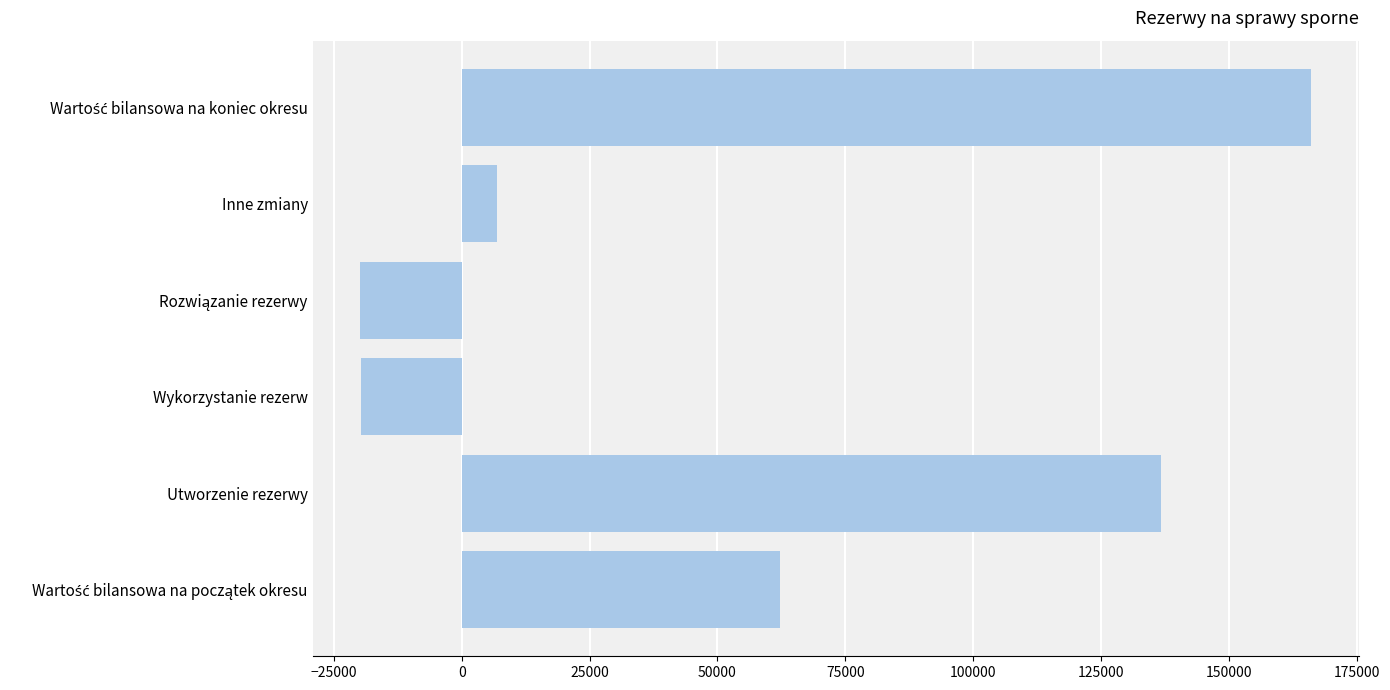

What is the difference between the values at Inne zmiany and Wykorzystanie rezerw?

26564